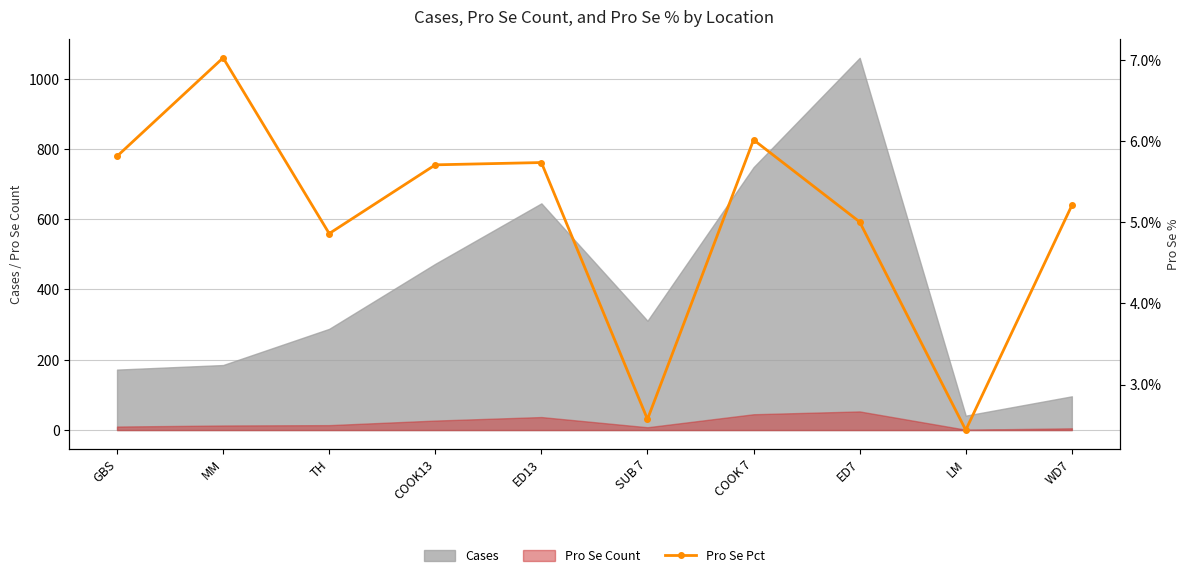

True or false: there are more than 1 points higher than both neighbors.

True